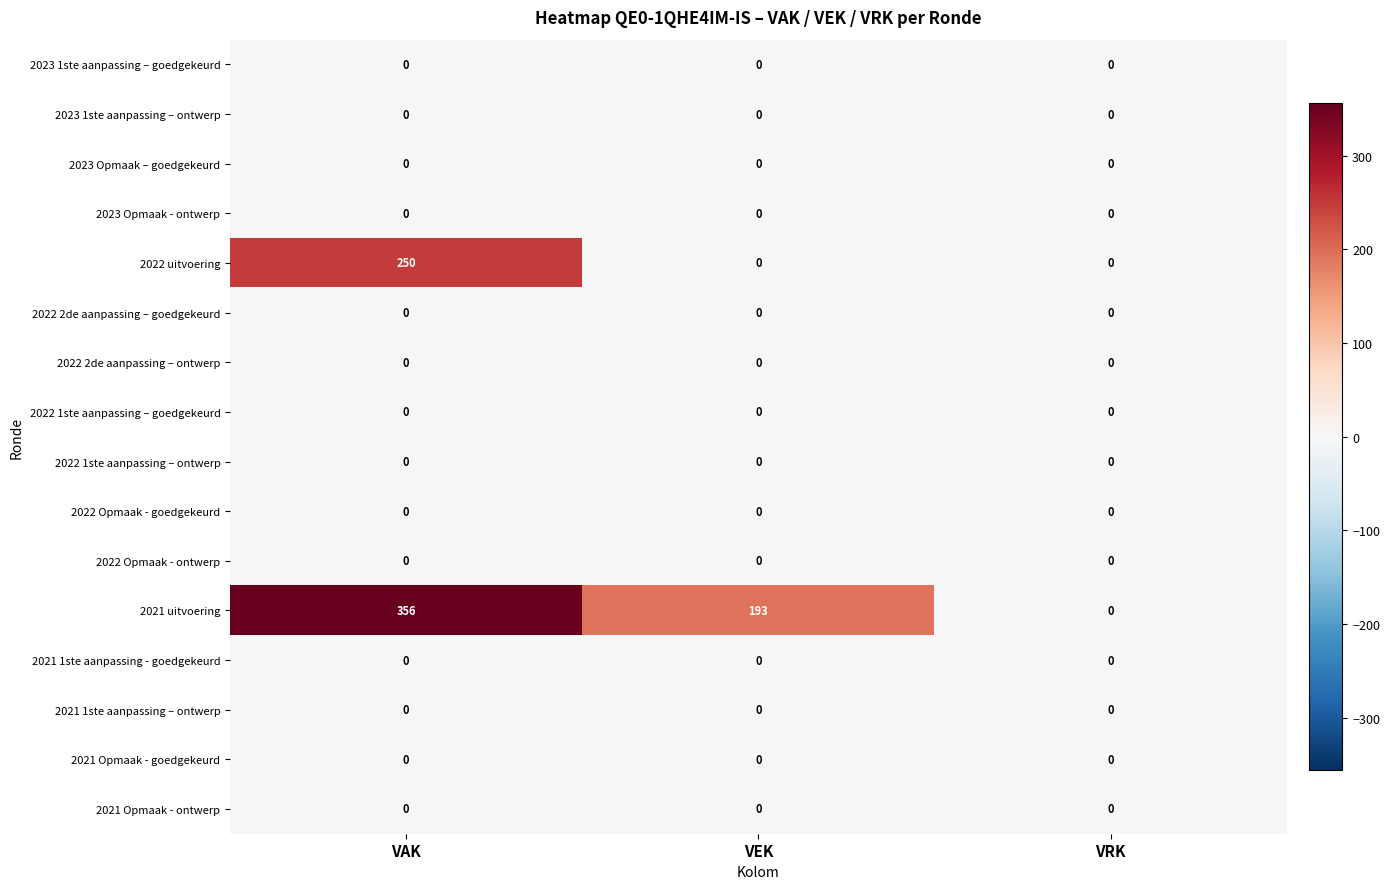

Which series has the largest total across all categories?

2021 uitvoering